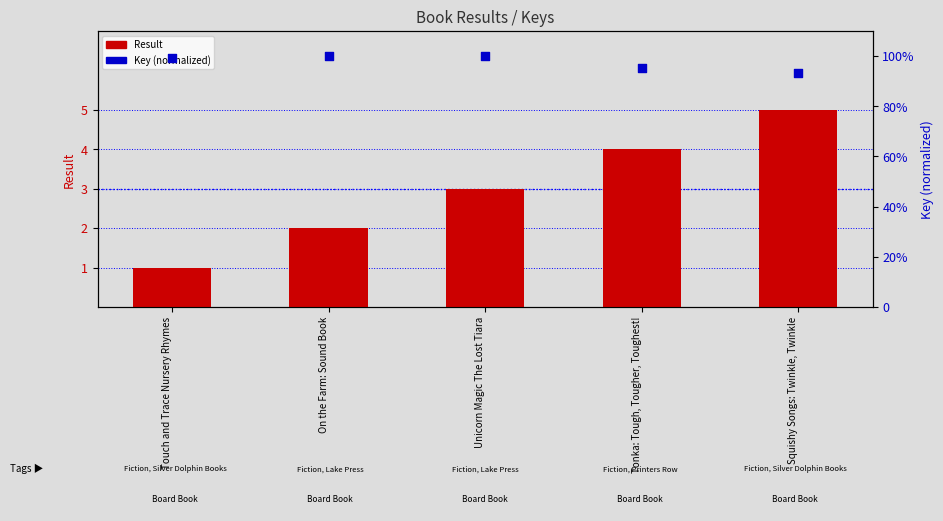

Which series reaches the minimum Y coordinate?

Result